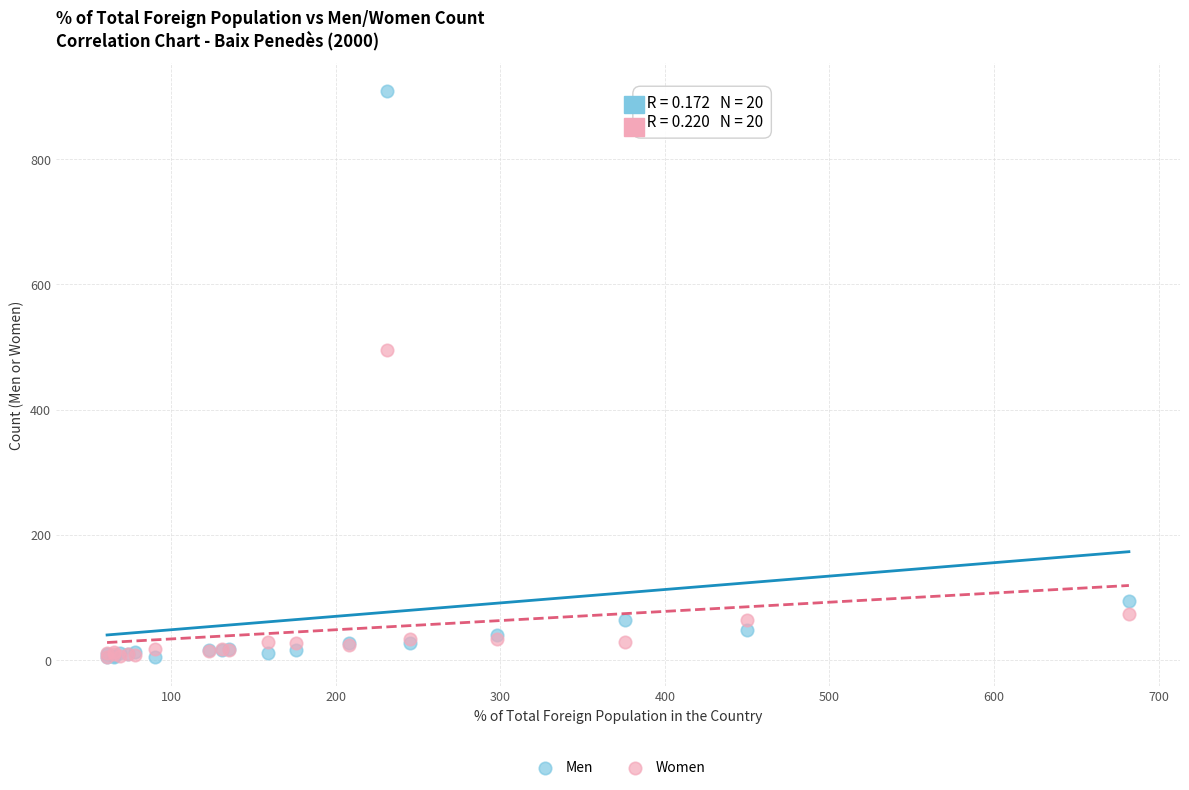

Across all series, what Y value is closest to 456?

495